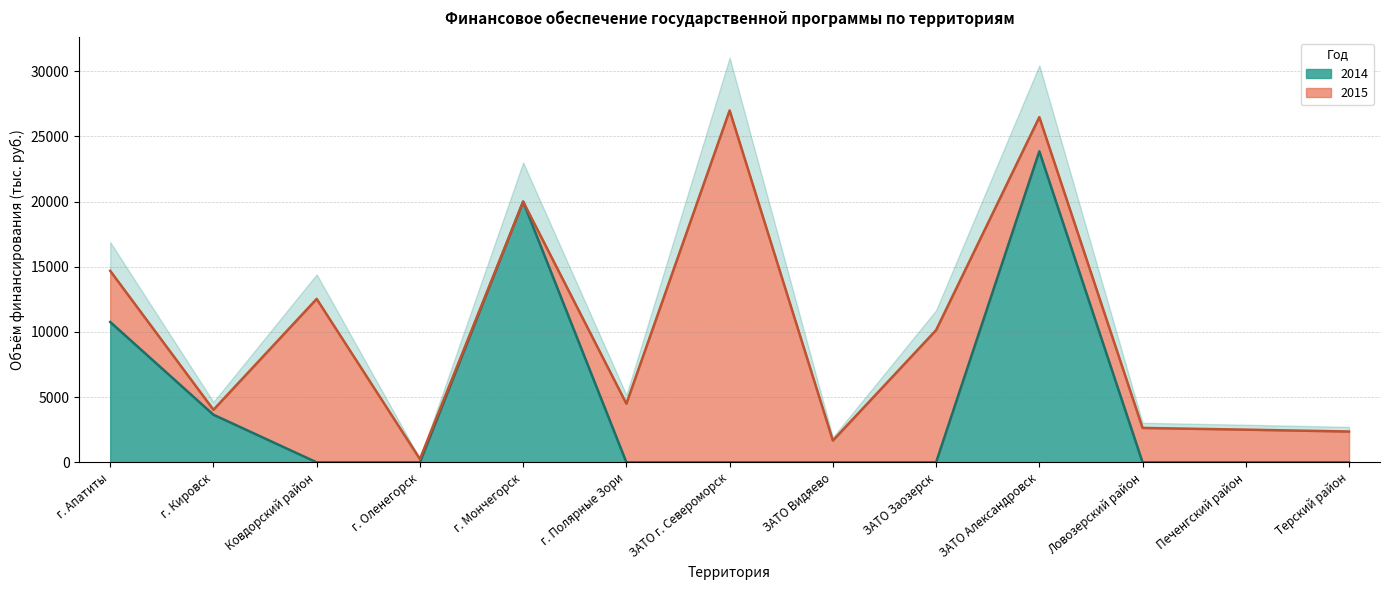

Which label corresponds to the smallest value in the chart?

Ковдорский район